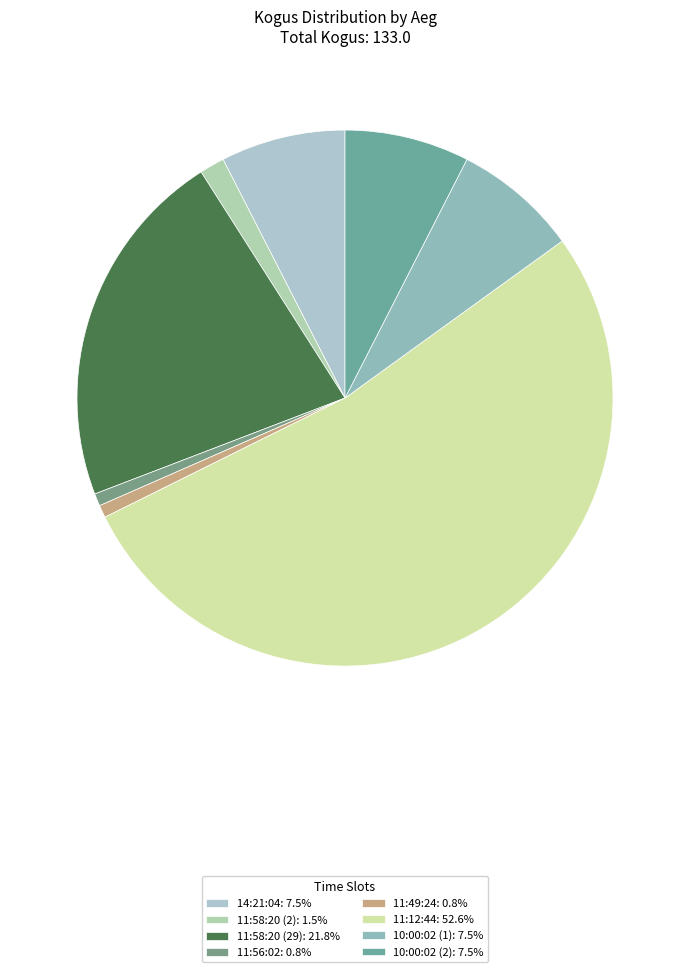

Which slice is the smallest?

11:56:02